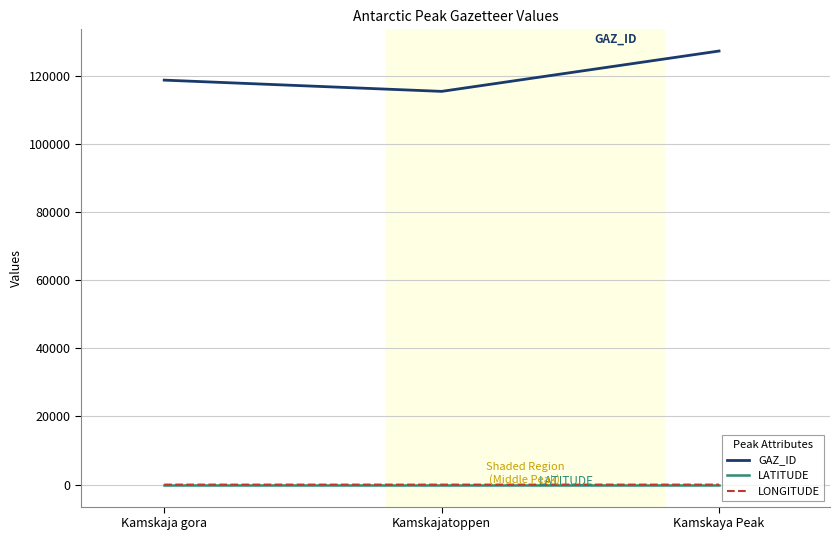

Is the value of LATITUDE at Kamskajatoppen greater than the value of GAZ_ID at Kamskaja gora?

No